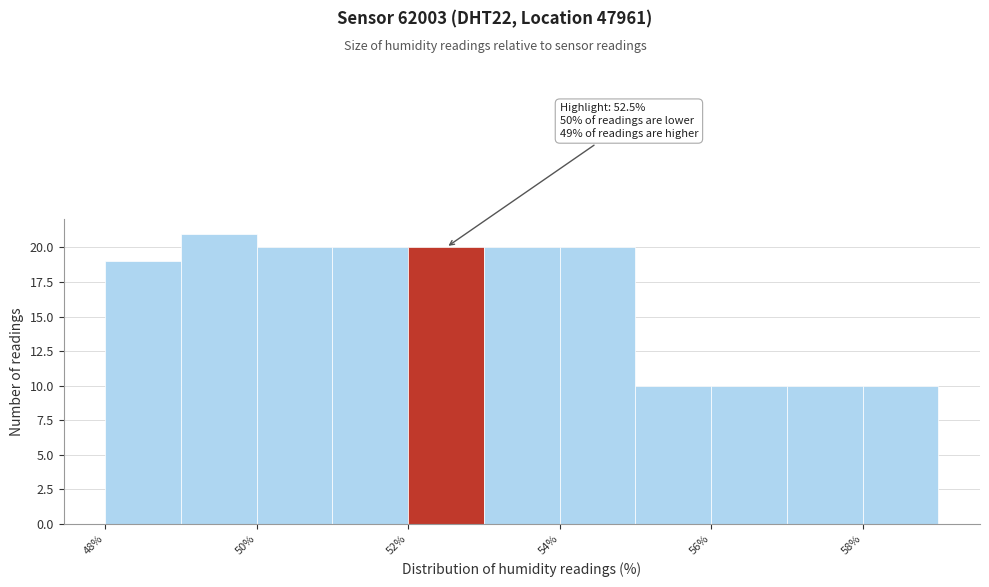

Which range on the x-axis has the tallest bar?

49 to 50